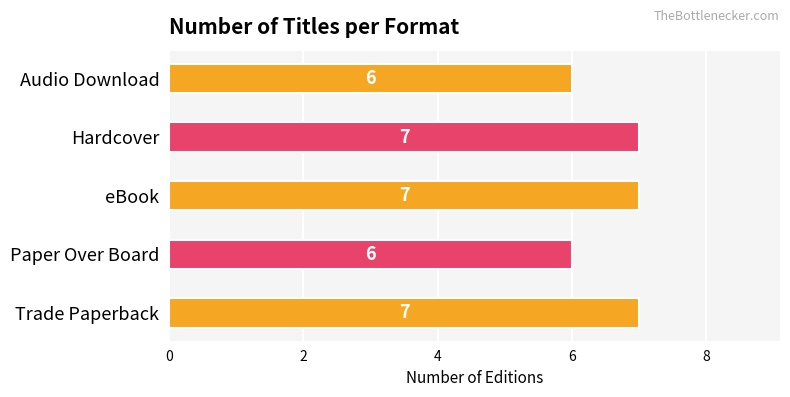

What is the average value?

7